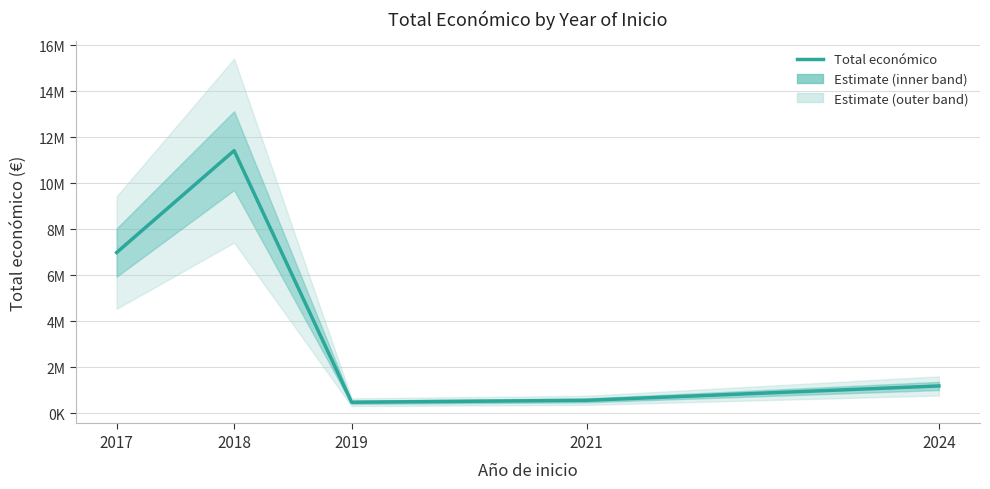

Rank the categories by value from lowest to highest.

2019, 2021, 2024, 2017, 2018